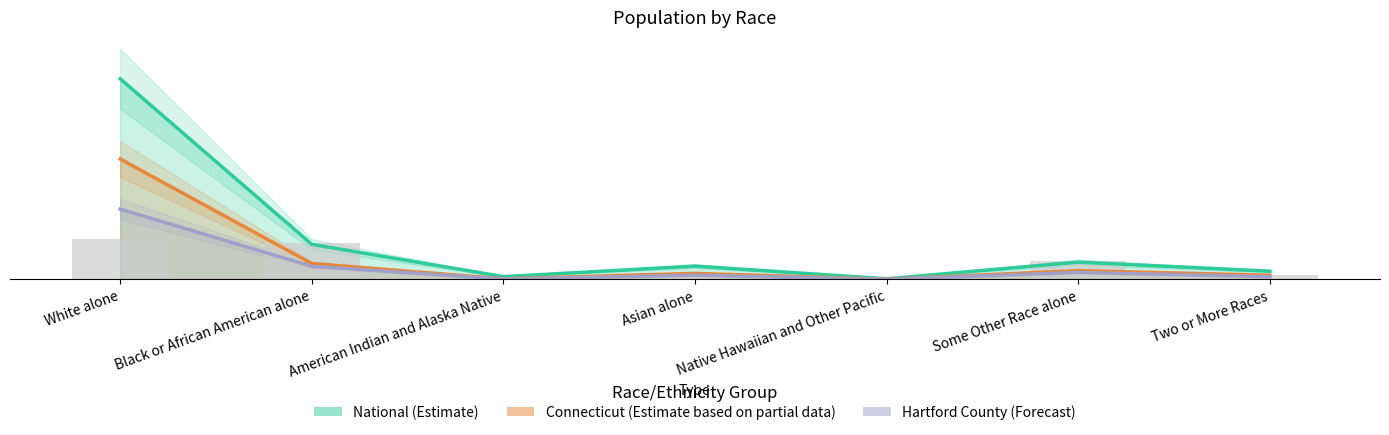

What is the maximum value shown in the chart?

100000.0